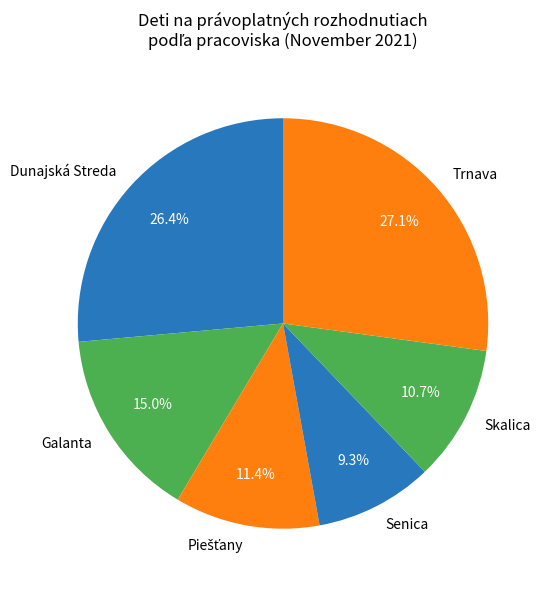

Which slice is the smallest?

Senica